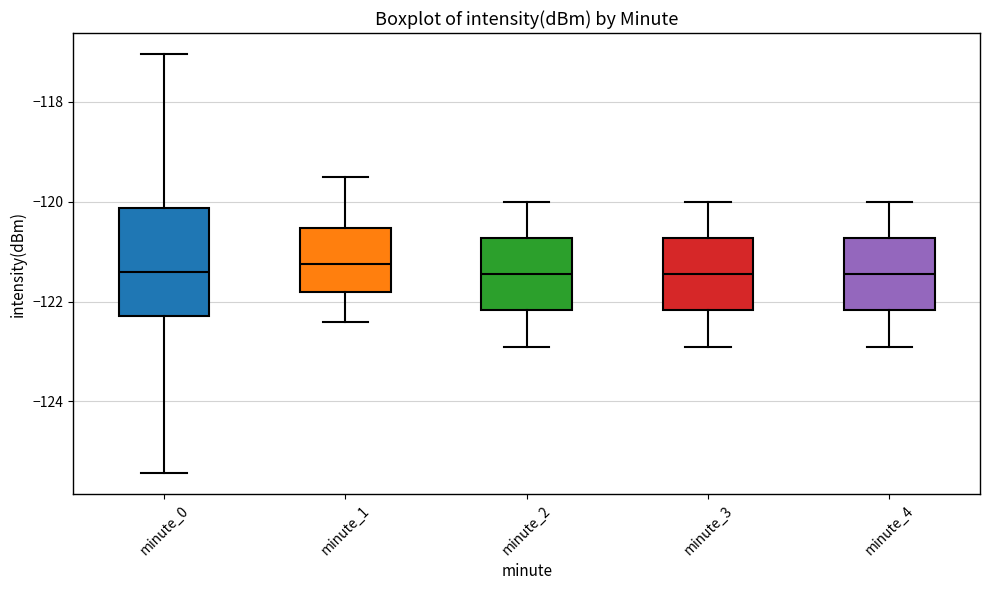

Reading left to right, read every box against the y-axis: the position of its median line, the range the box covers, and the ends of its whiskers. The values are not printed on the chart, so give them approximately, as read against the axis.

minute_0: median -121.4, box -122.2 to -120.2, whiskers -125.4 to -117.0
minute_1: median -121.2, box -121.8 to -120.6, whiskers -122.4 to -119.4
minute_2: median -121.4, box -122.2 to -120.8, whiskers -122.8 to -120.0
minute_3: median -121.4, box -122.2 to -120.8, whiskers -122.8 to -120.0
minute_4: median -121.4, box -122.2 to -120.8, whiskers -122.8 to -120.0